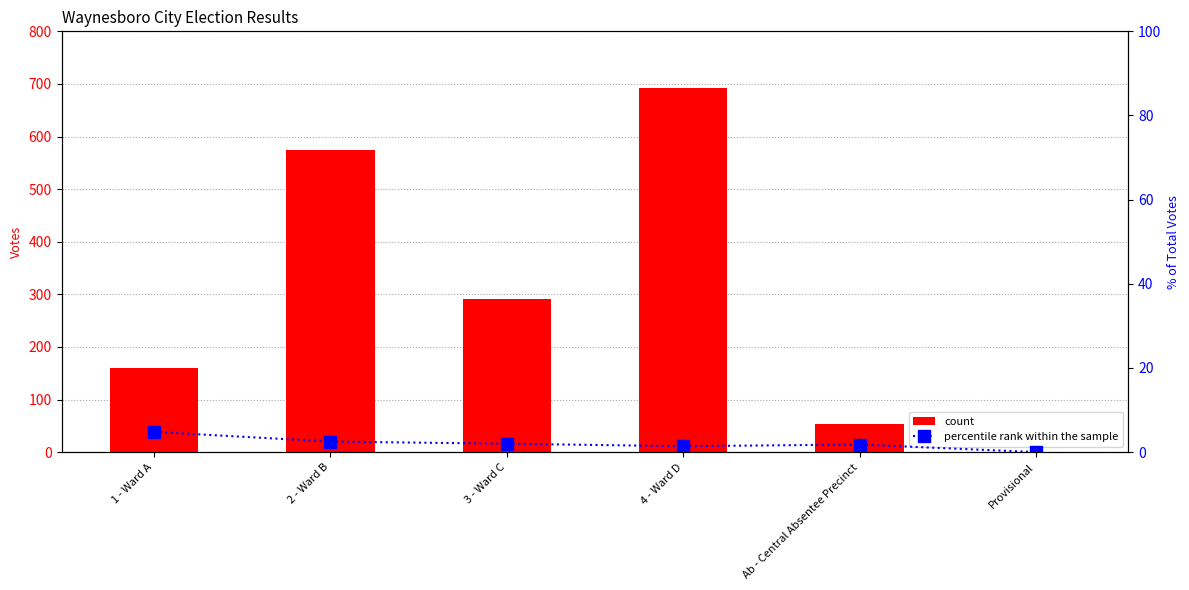

At how many categories does at least one series exceed 130?

4